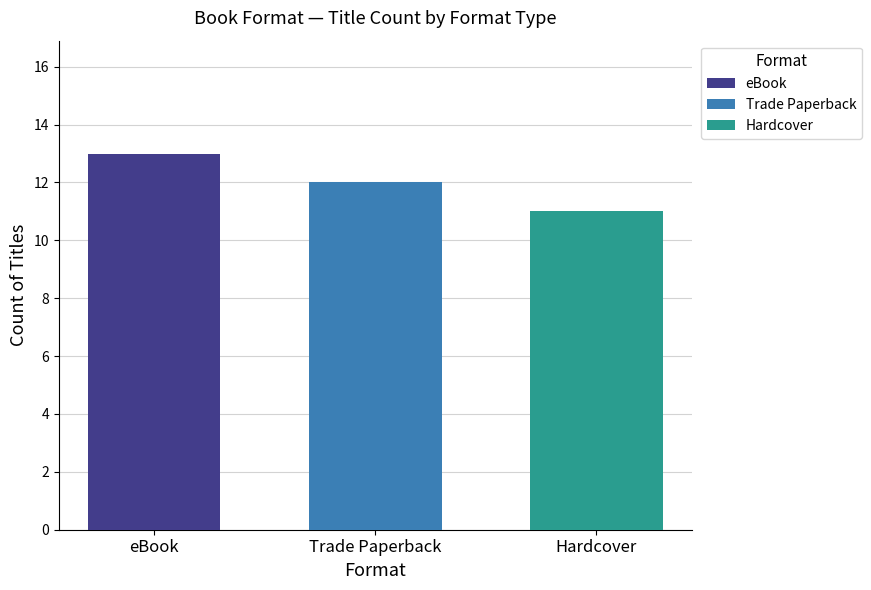

What is the minimum value shown in the chart?

11